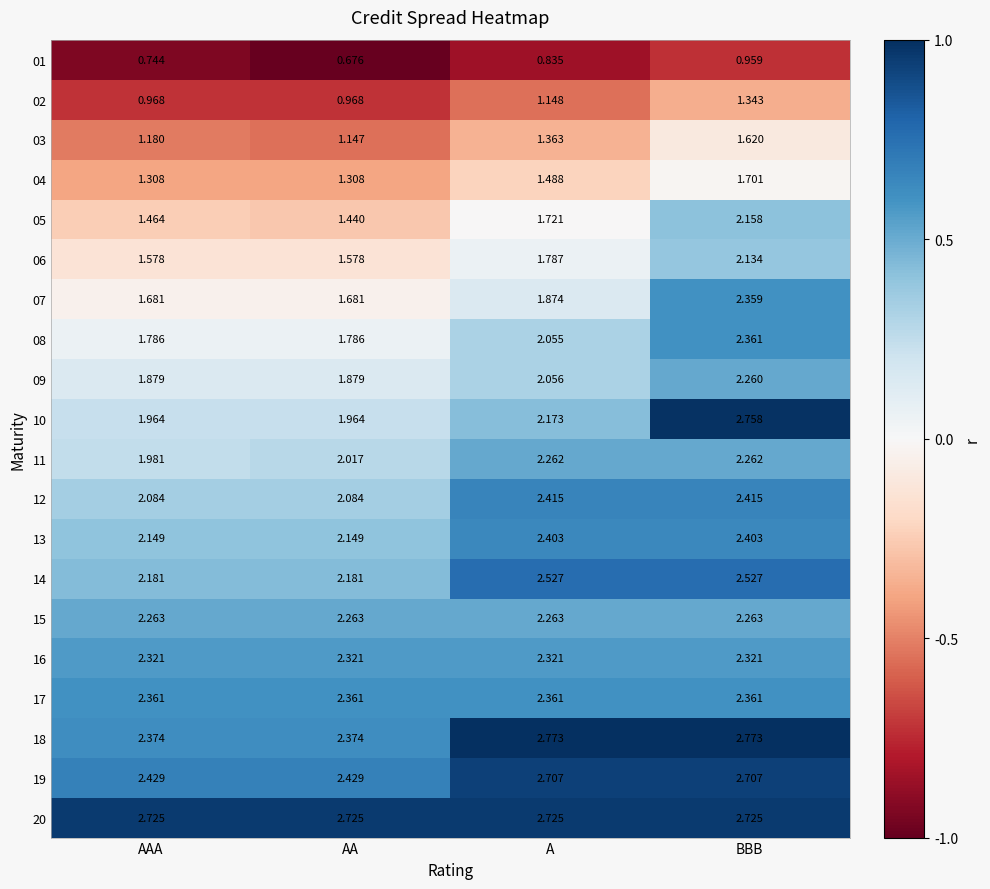

At which category does the chart reach its minimum across all series?

AA